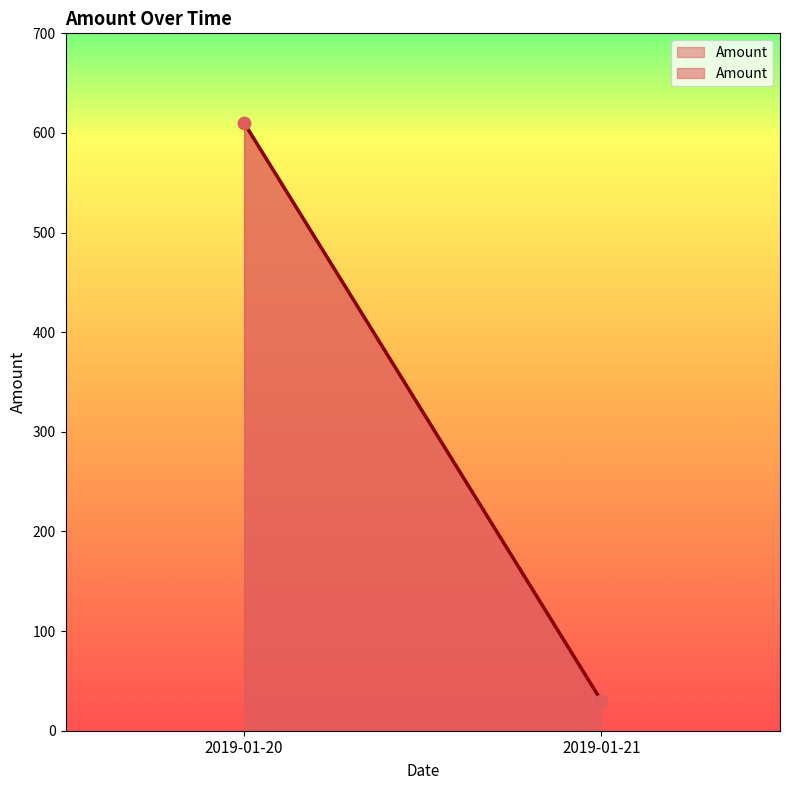

What is the average Y value?

320